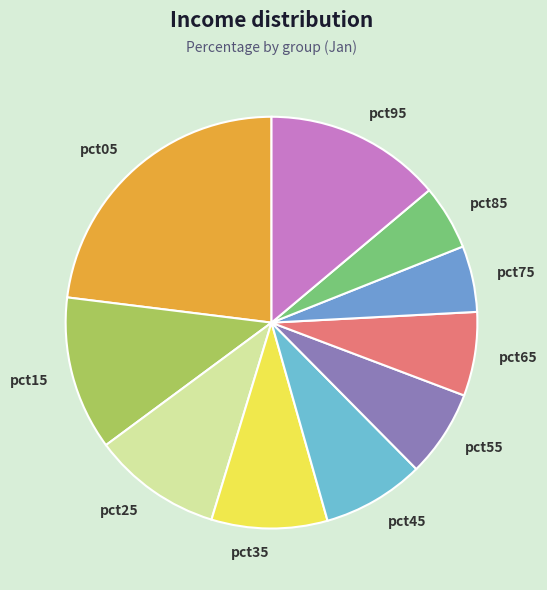

Is there a majority slice in this chart?

No